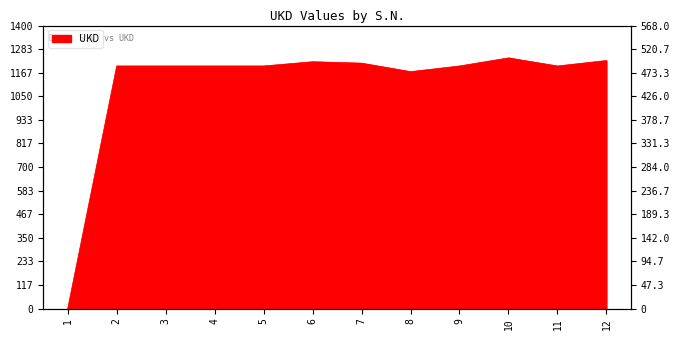

How many points are lower than both their immediate neighbors (excluding endpoints)?

2